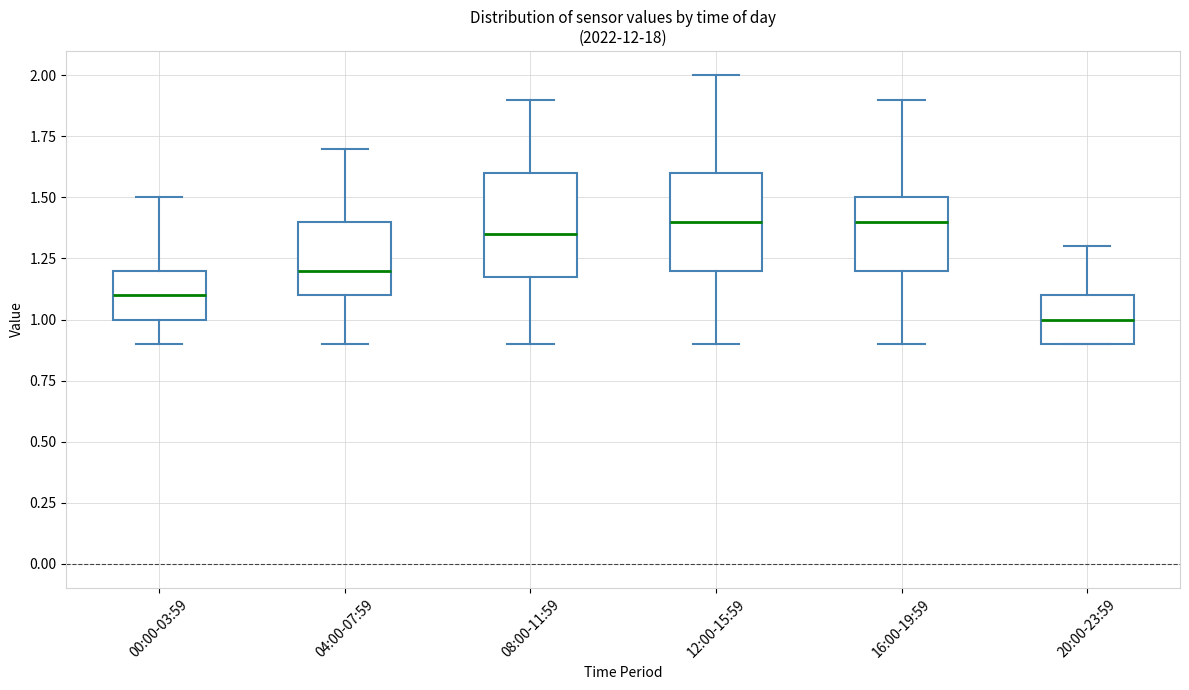

Reading left to right, read every box against the y-axis: the position of its median line, the range the box covers, and the ends of its whiskers. The values are not printed on the chart, so give them approximately, as read against the axis.

00:00-03:59: median 1.10, box 1.00 to 1.20, whiskers 0.90 to 1.50
04:00-07:59: median 1.20, box 1.10 to 1.40, whiskers 0.90 to 1.70
08:00-11:59: median 1.35, box 1.20 to 1.60, whiskers 0.90 to 1.90
12:00-15:59: median 1.40, box 1.20 to 1.60, whiskers 0.90 to 2.00
16:00-19:59: median 1.40, box 1.20 to 1.50, whiskers 0.90 to 1.90
20:00-23:59: median 1.00, box 0.90 to 1.10, whiskers 0.90 to 1.30